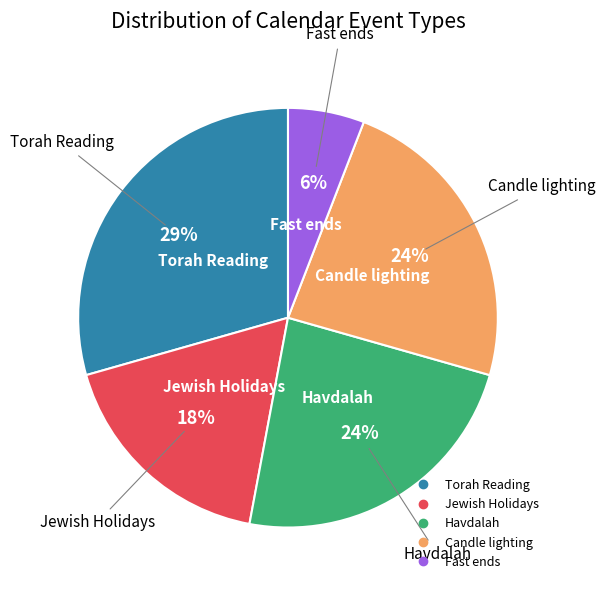

Does Havdalah represent more than half of the total?

No